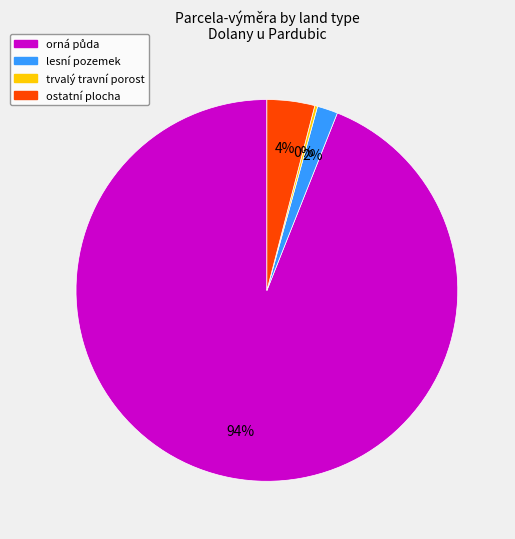

To the nearest percent, what is the difference between the largest and smallest slice percentages?

94%